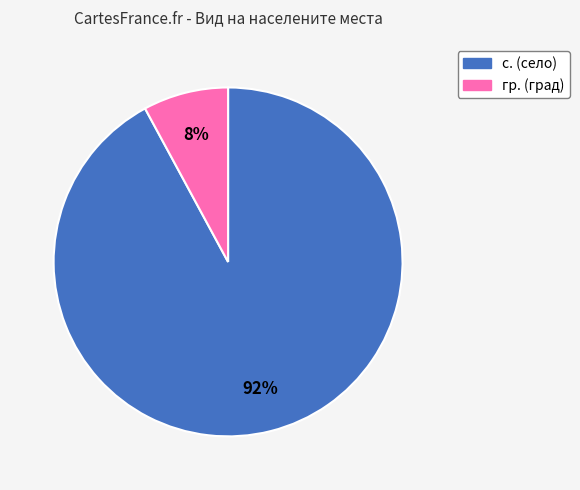

Rank the categories by value from lowest to highest.

гр., с.